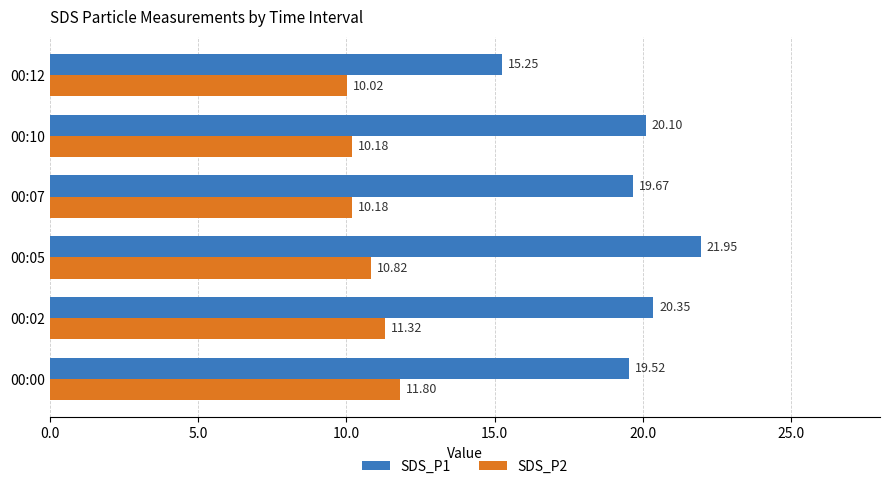

How many series are shown in this chart?

2